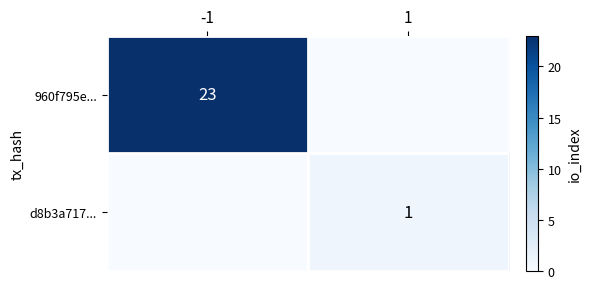

The value of 960f795e... at -1 is 23. True or false?

True